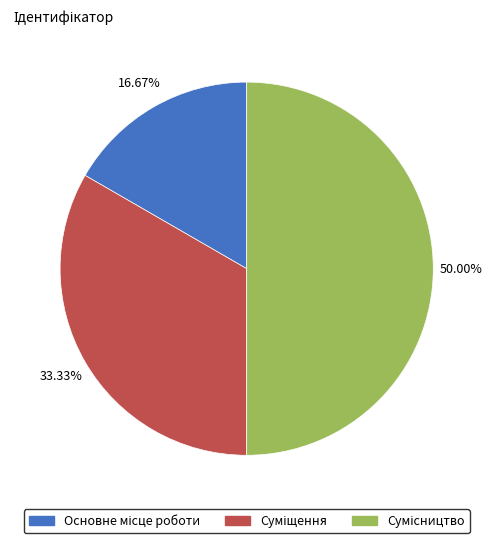

Do Основне місце роботи and Суміщення together represent more than half of the pie?

No